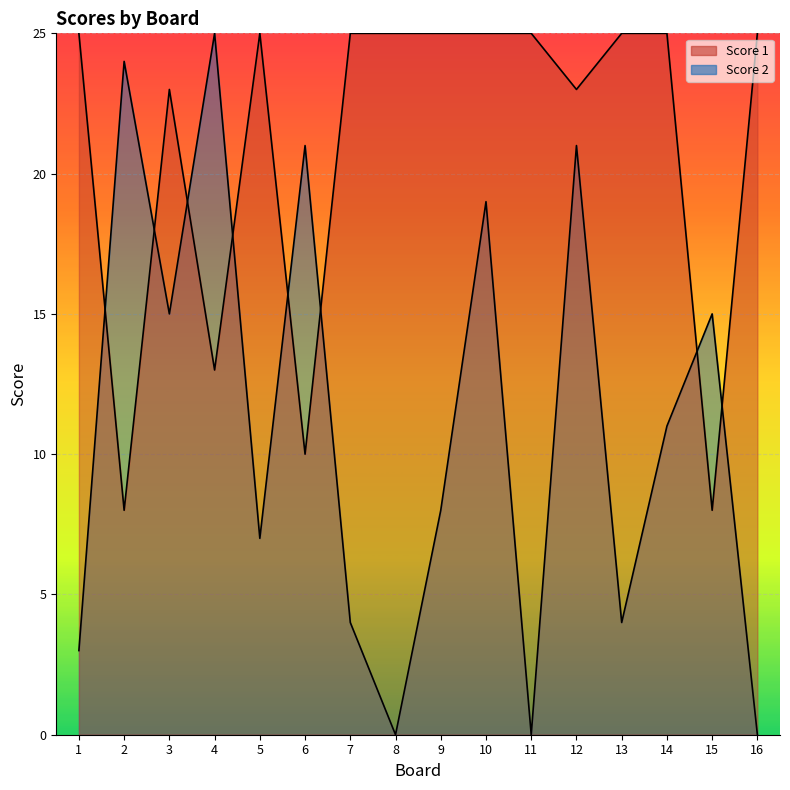

How many lines are shown in the chart?

2